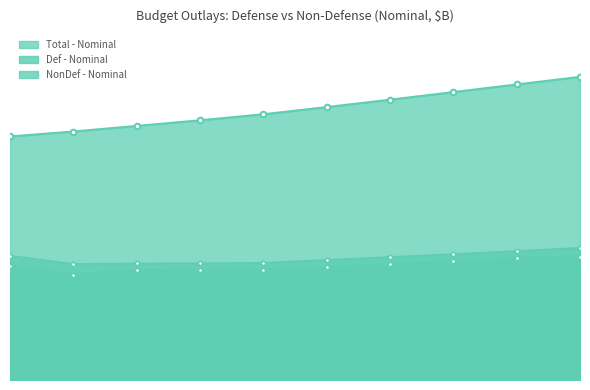

What is the smallest value displayed?

470